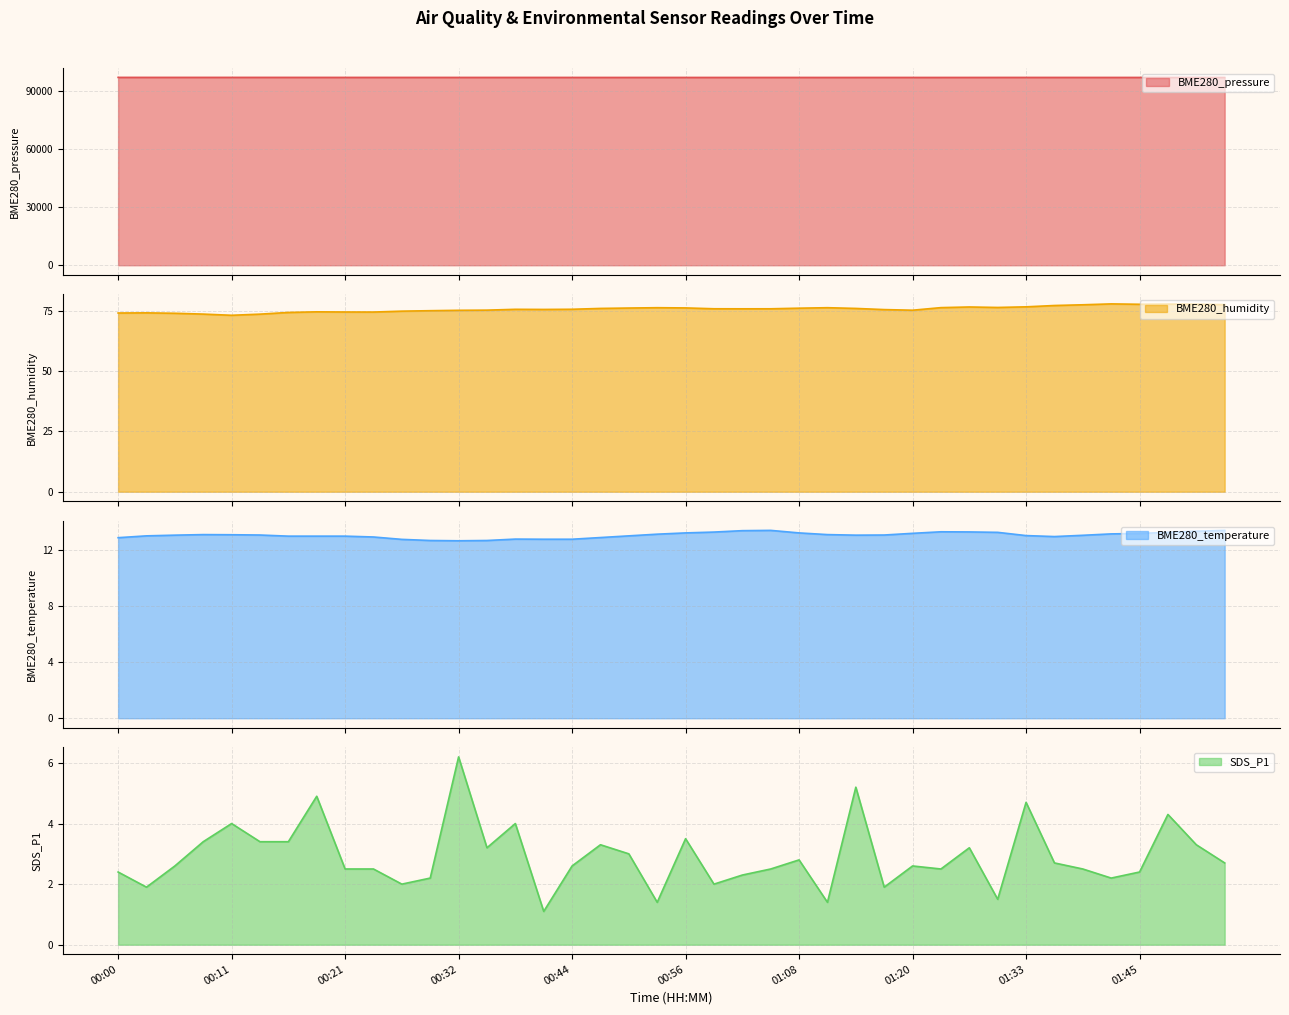

What is the spread (max minus min) of values at 00:38?

97233.8